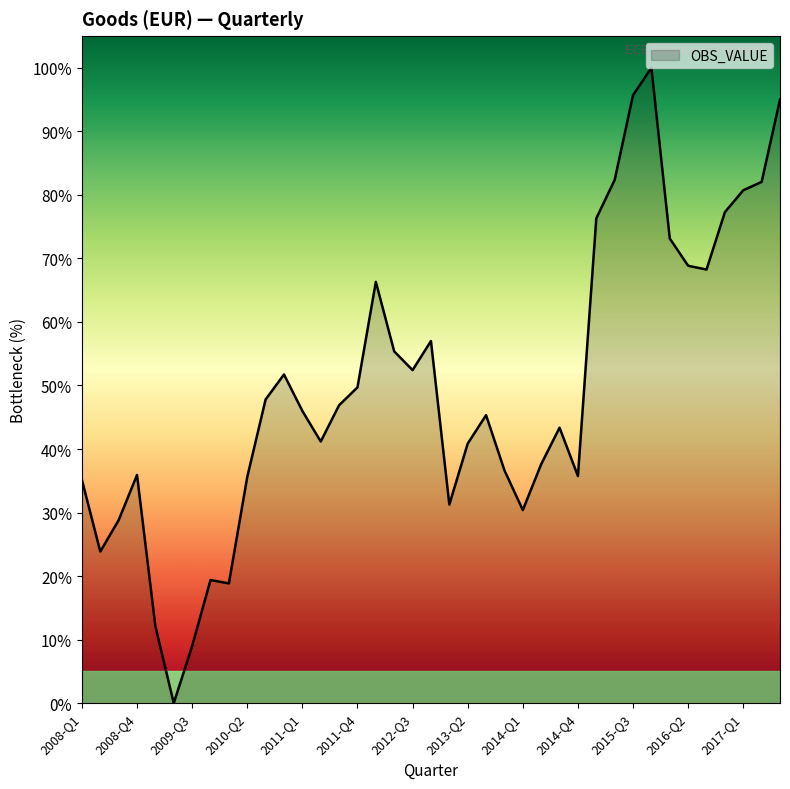

What is the difference between the maximum and minimum values?

100.0